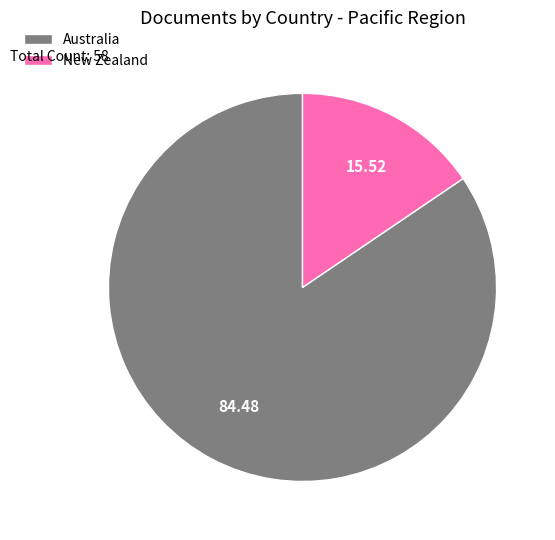

Count the number of slices in the pie.

2